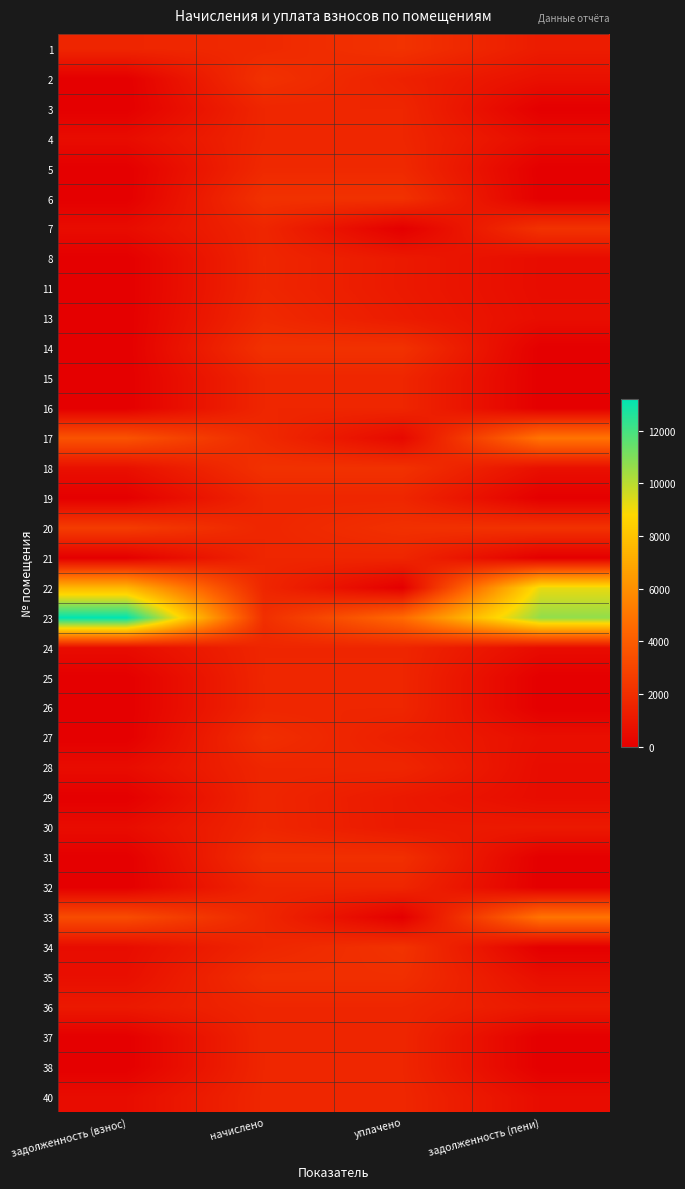

At how many categories does at least one series exceed 1418?

4